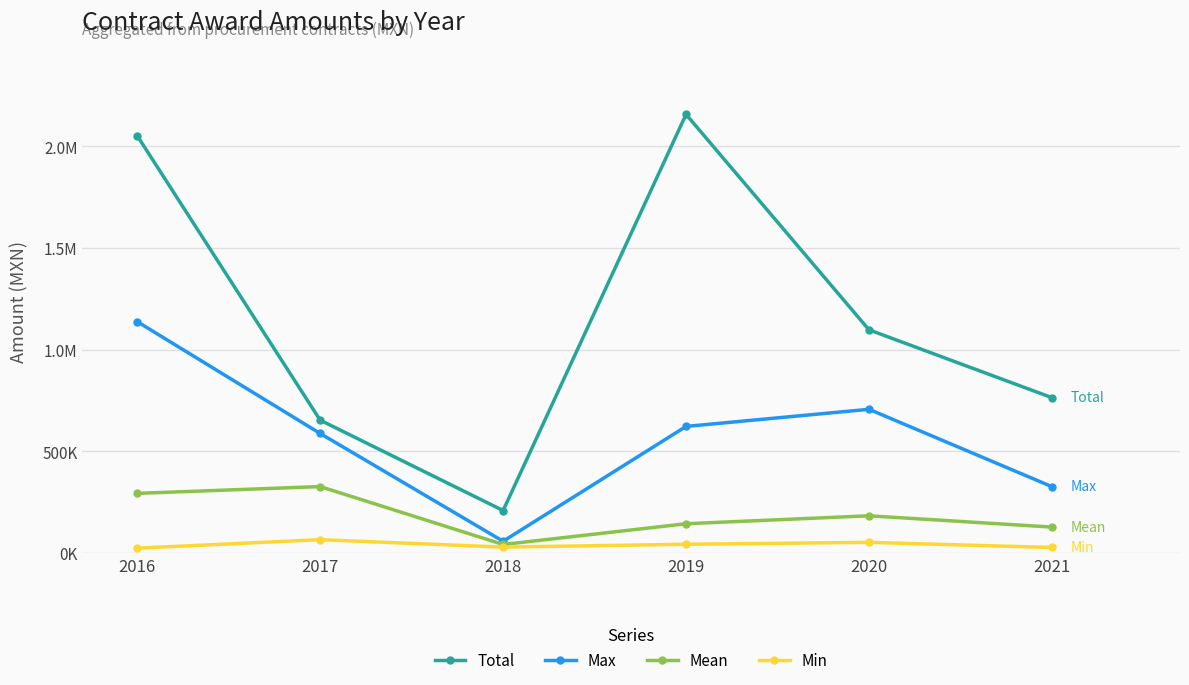

At which label does Mean first exceed 182973?

2016